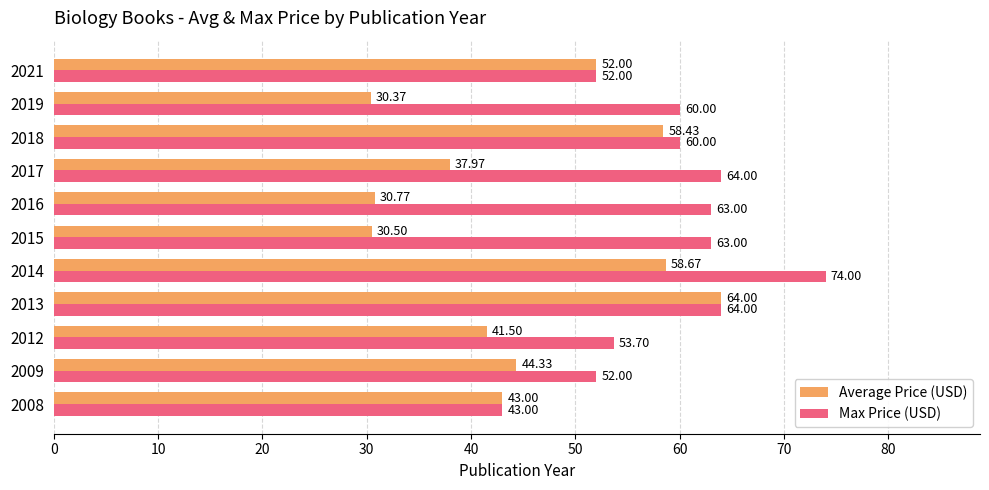

What is the difference between the highest and lowest values at 2014?

15.3